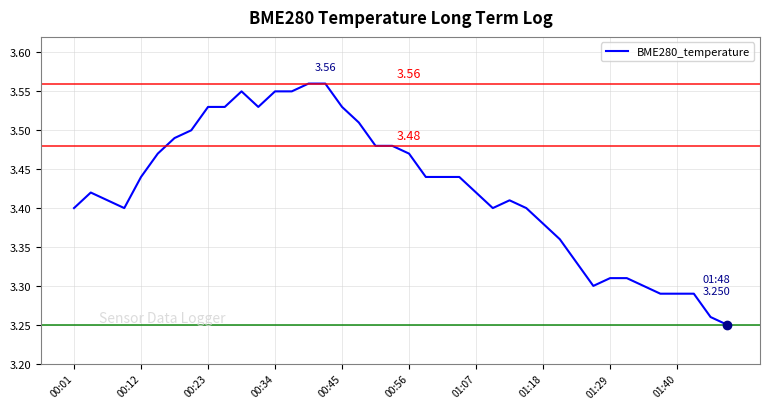

What is the difference between the maximum and minimum values?

0.3